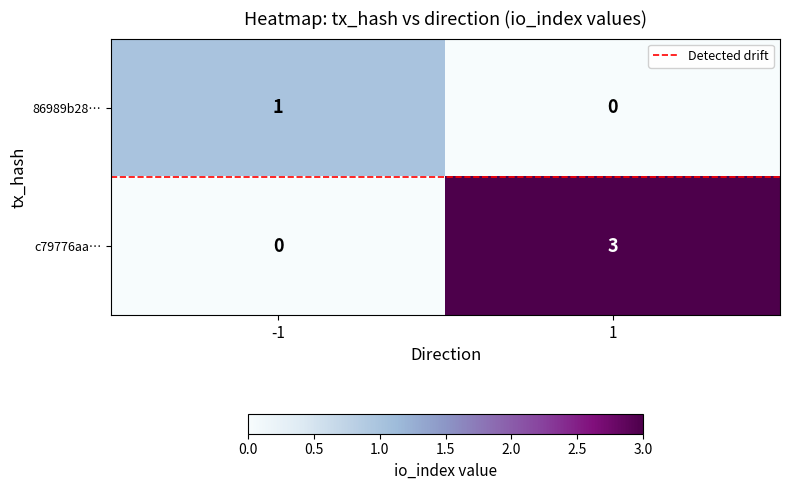

Reading left to right, what are all the values shown in this chart?

86989b28…: 1	0
c79776aa…: 0	3